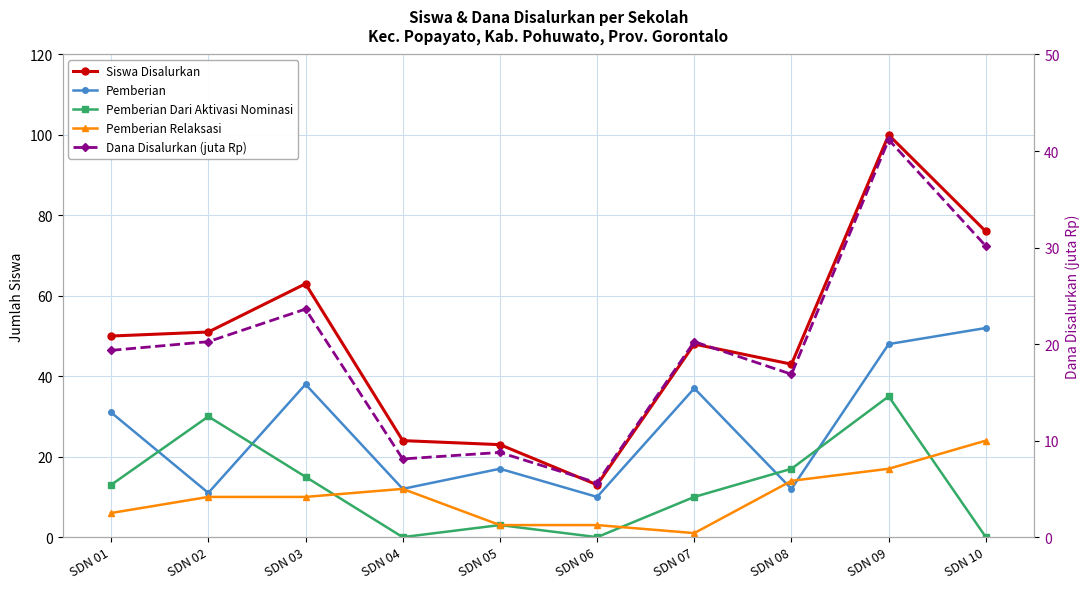

In Pemberian, how many points are lower than both neighbors (excluding endpoints)?

4